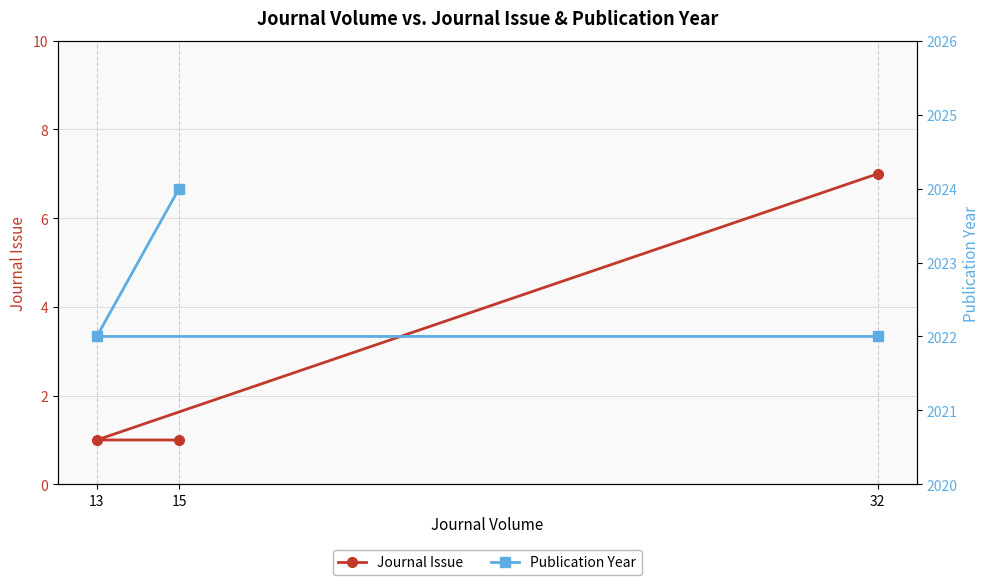

What is the label of the 1st point from the left?

32